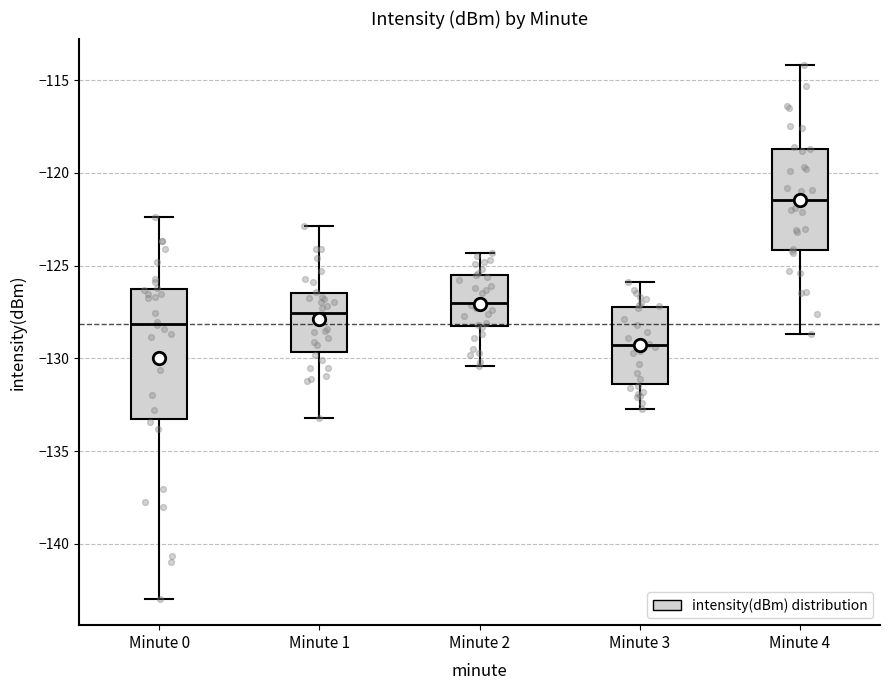

Where does the upper whisker of the box for Minute 2 end on the y-axis? The values are not printed on the chart, so give them approximately, as read against the axis.

-124.5